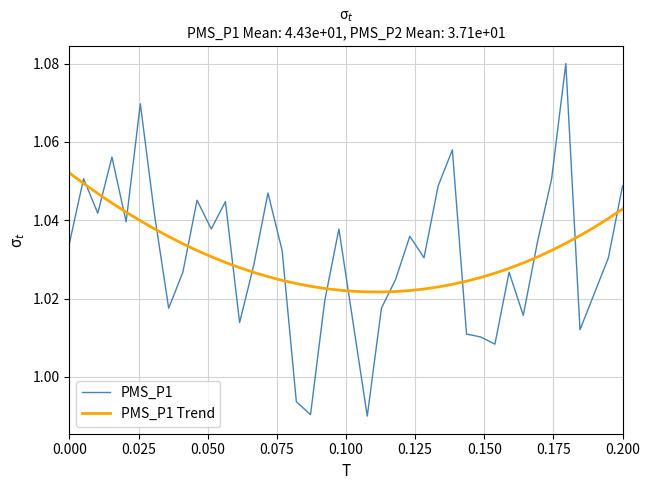

Which series has the largest range (max minus min)?

PMS_P1